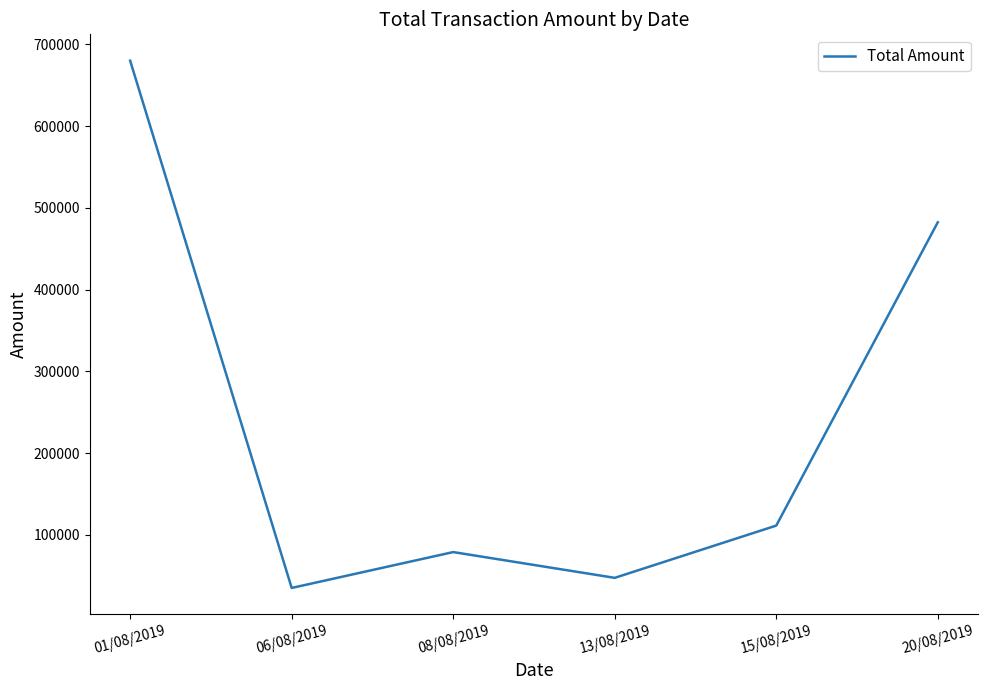

What is the sum of the values at 06/08/2019 and 01/08/2019?

715281.1